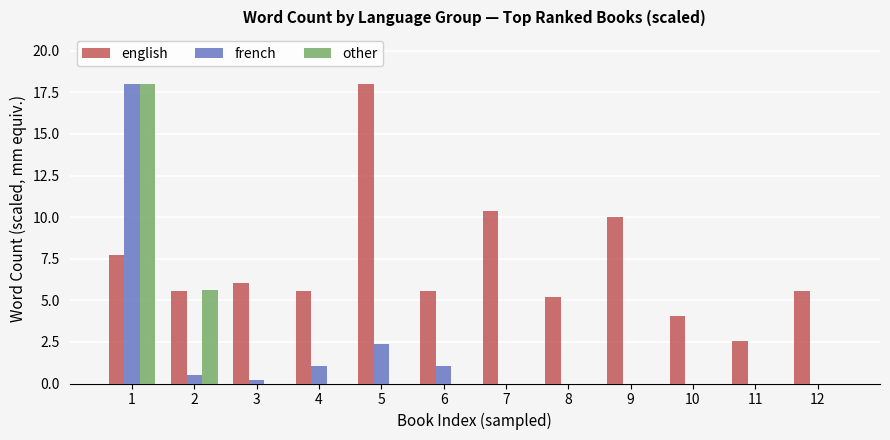

Is the value of other at 5 greater than the value of english at 10?

No